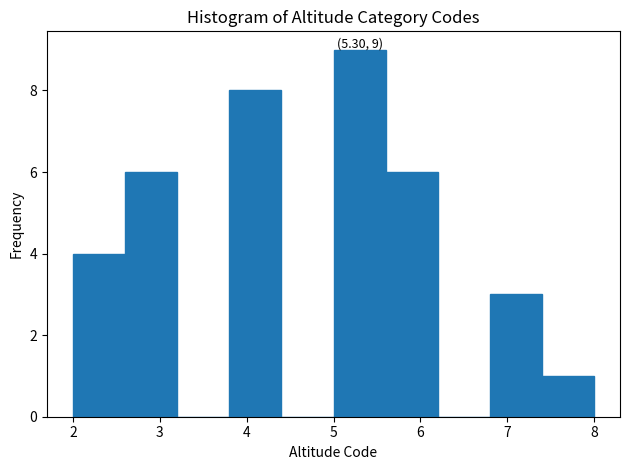

Which range on the x-axis has the tallest bar?

5.0 to 5.6